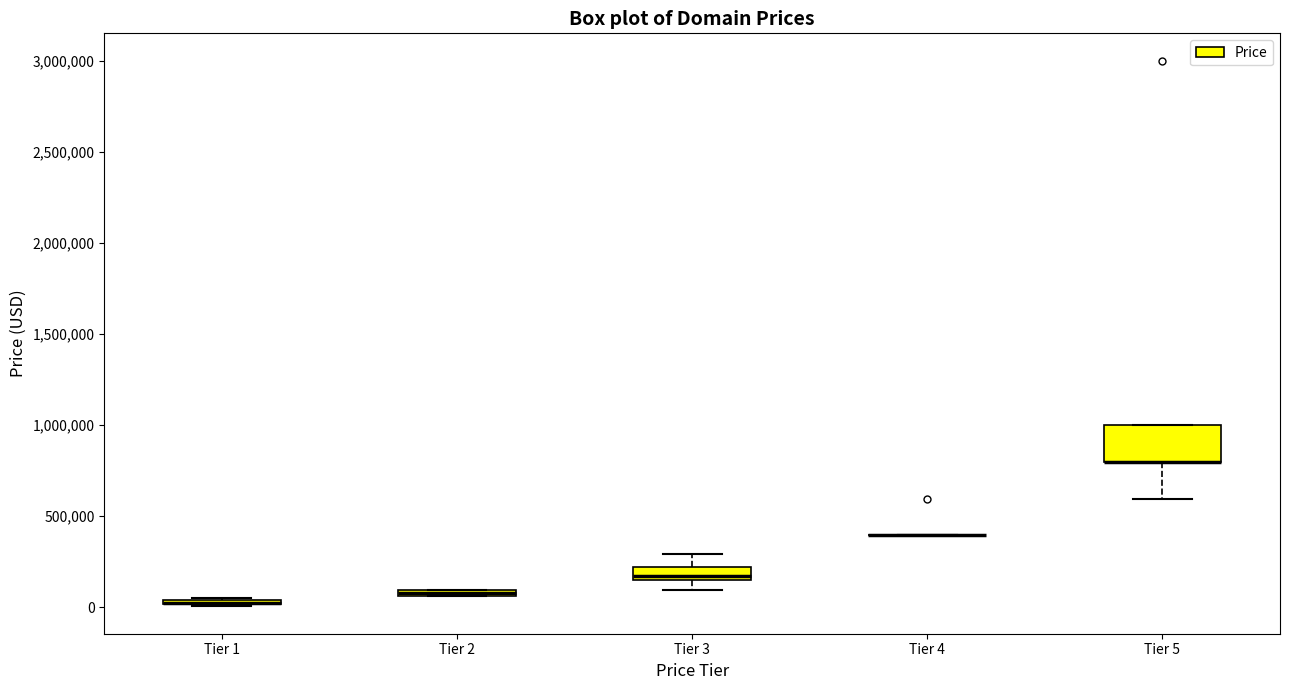

Which box is the tallest, from its lower edge to its upper edge?

Tier 5